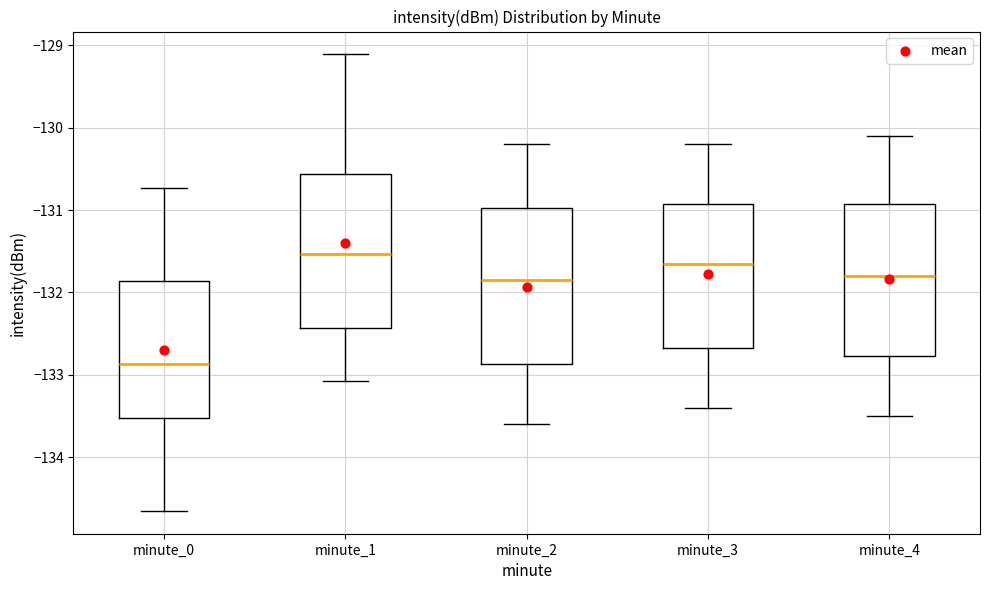

Which box's median line is the highest?

minute_1